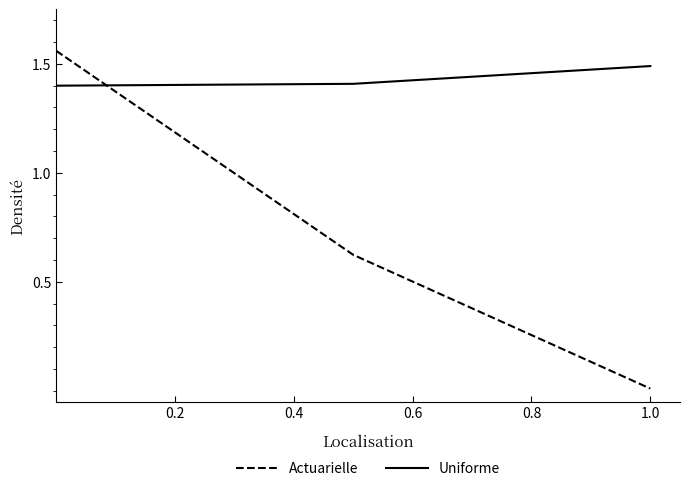

How many lines are shown in the chart?

2